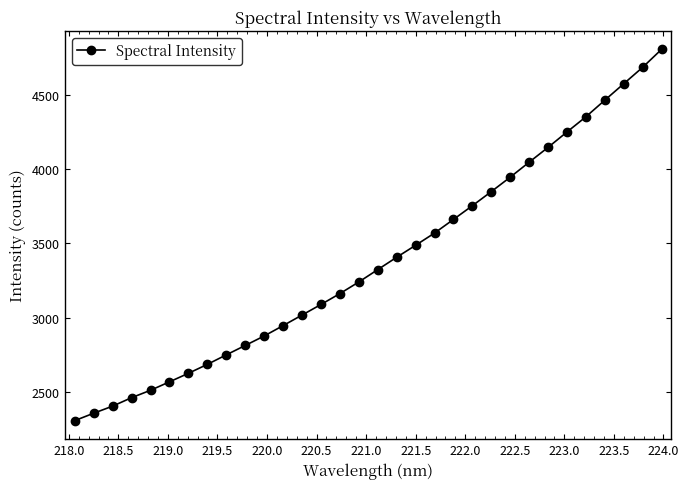

What is the greatest value displayed?

4803.5